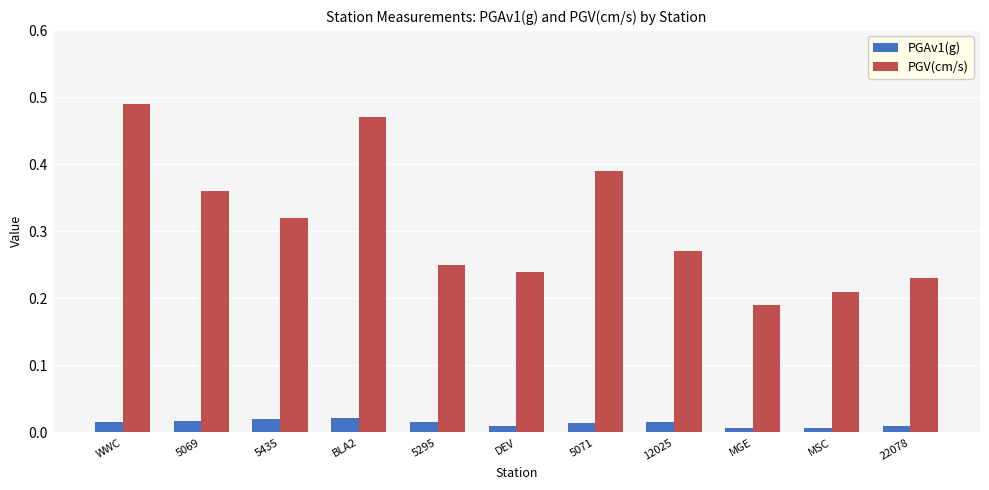

Where is PGV(cm/s) nearest to the value 0?

MGE